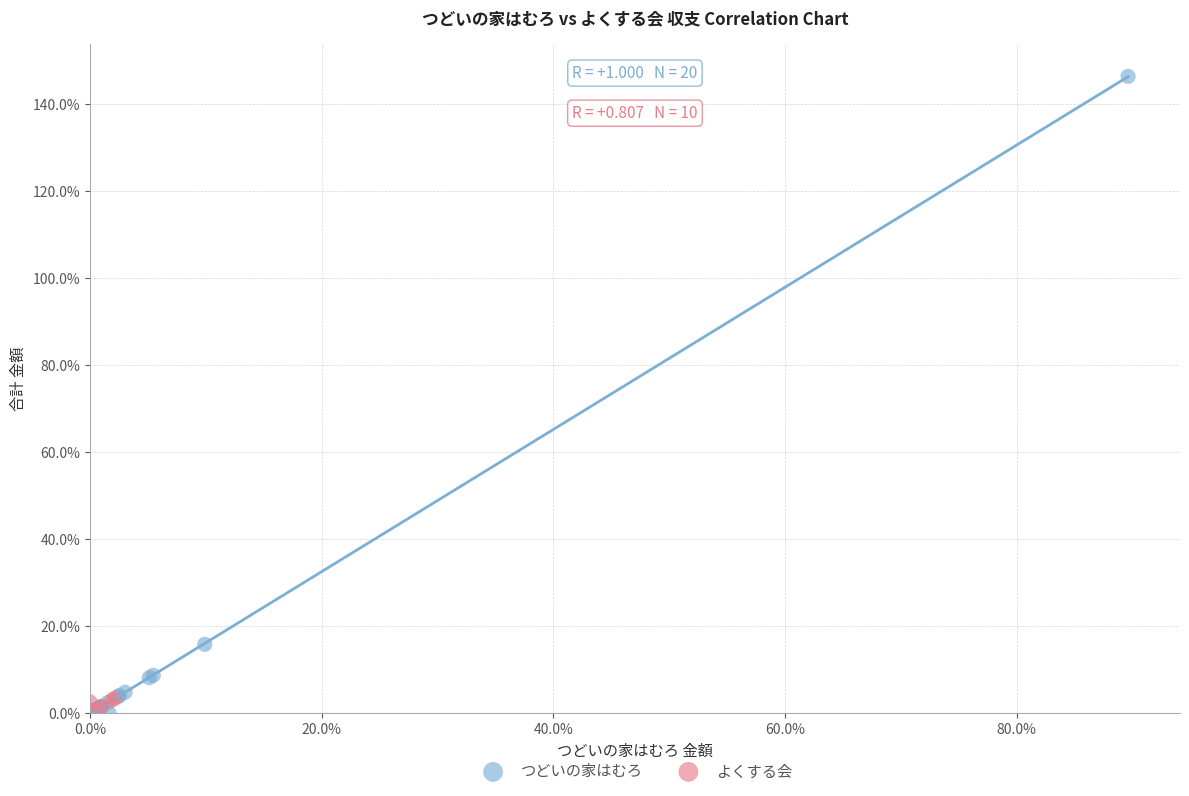

Which series reaches the maximum Y coordinate?

つどいの家はむろ